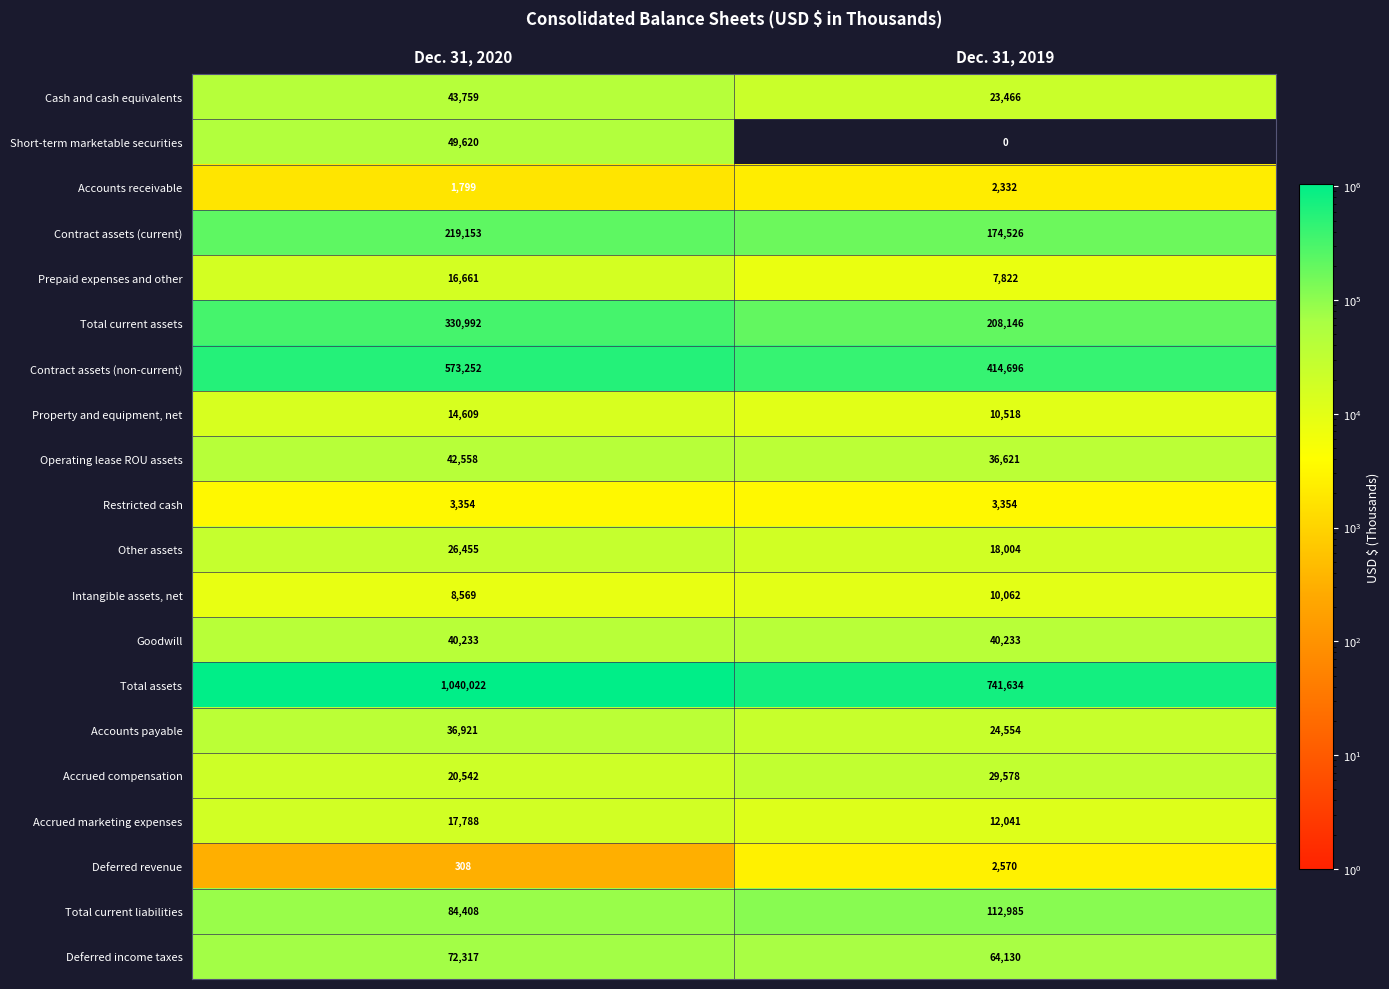

What is the sum of the Other assets values at Dec. 31, 2020 and Dec. 31, 2019?

44459